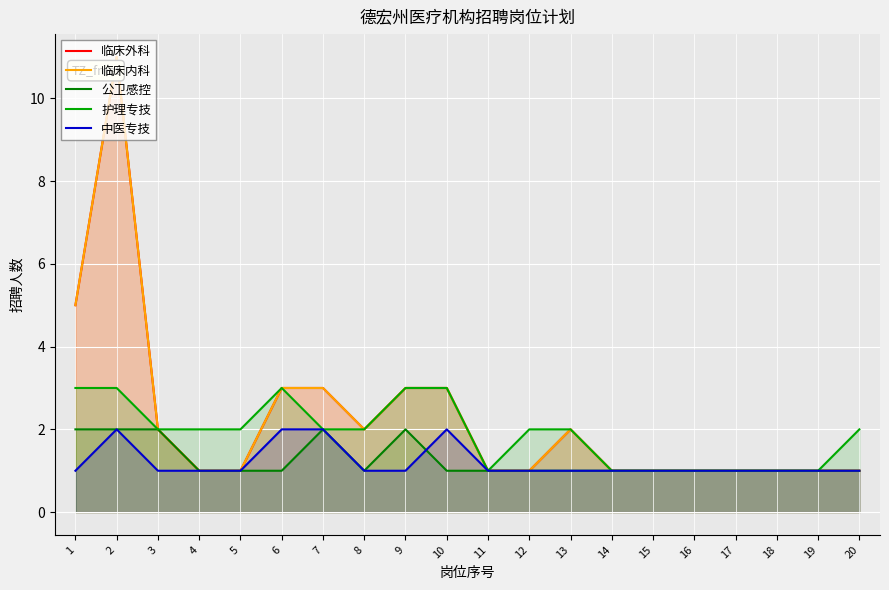

What is the smallest value displayed?

1